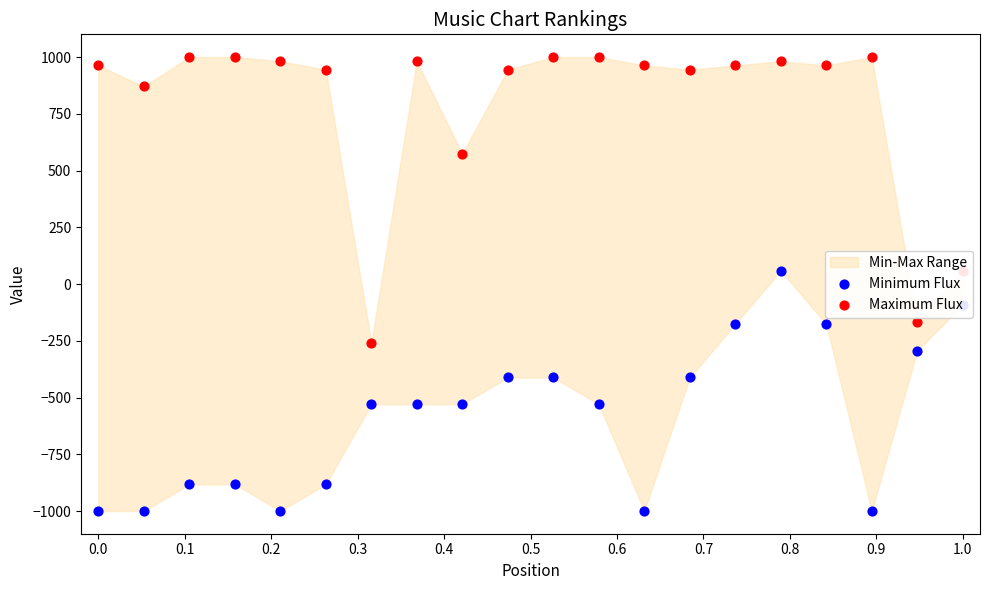

At how many categories does at least one series exceed 533?

17